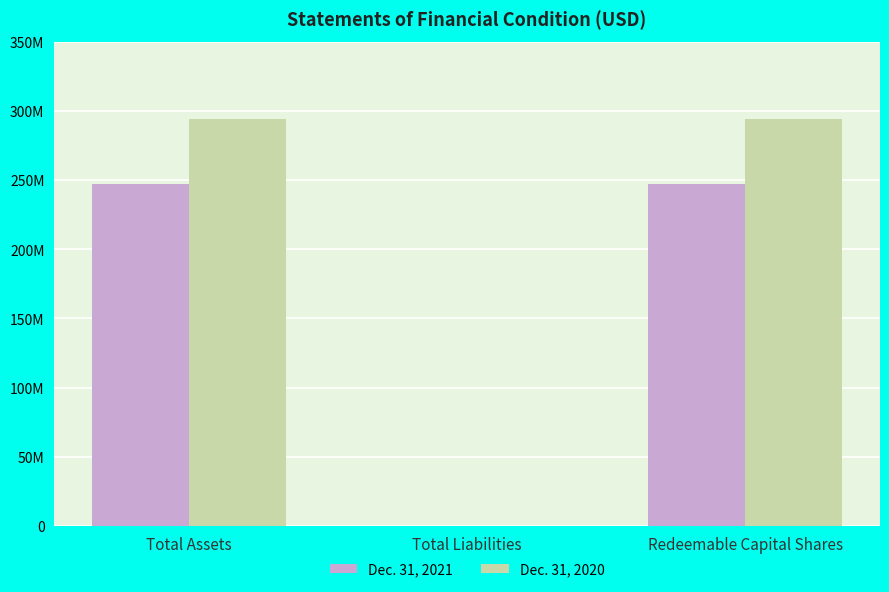

Between Total Assets and Total Liabilities, which series saw the biggest shift?

Dec. 31, 2020